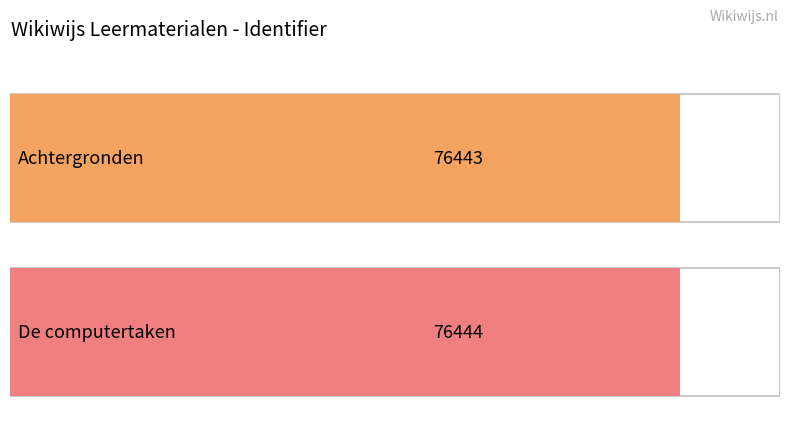

Between De computertaken and Achtergronden, which is larger?

De computertaken